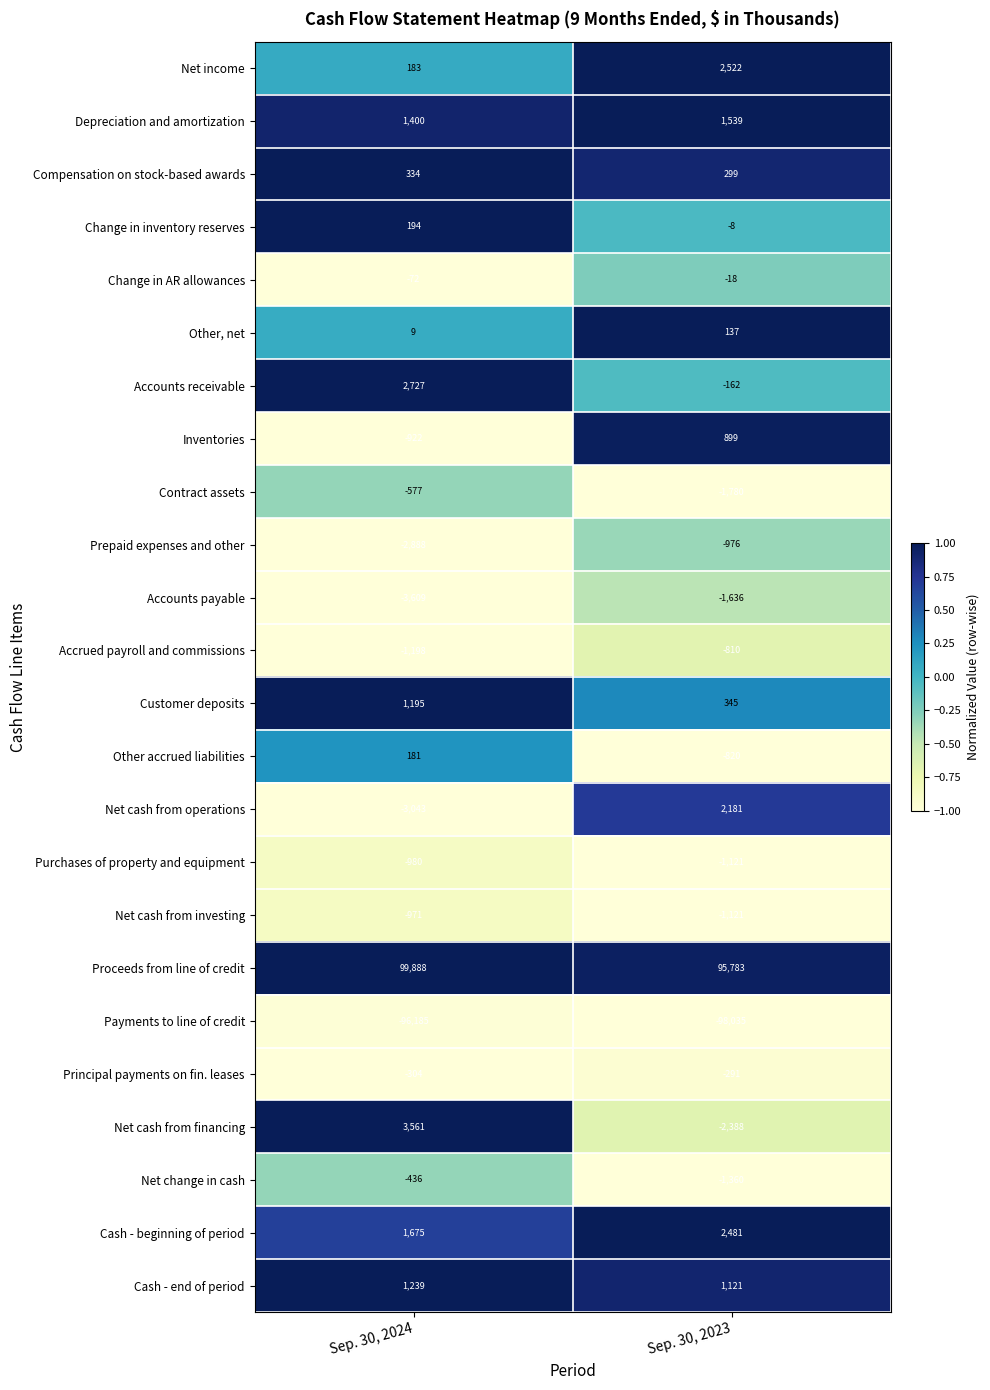

List the labels in order of Customer deposits value, largest first.

Sep. 30, 2024, Sep. 30, 2023